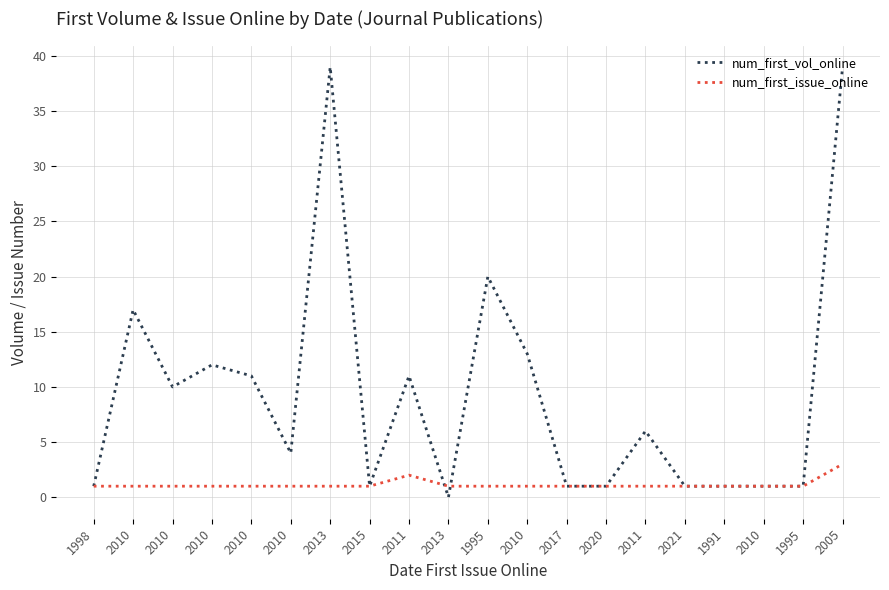

What are all the series names shown in the legend?

num_first_vol_online, num_first_issue_online